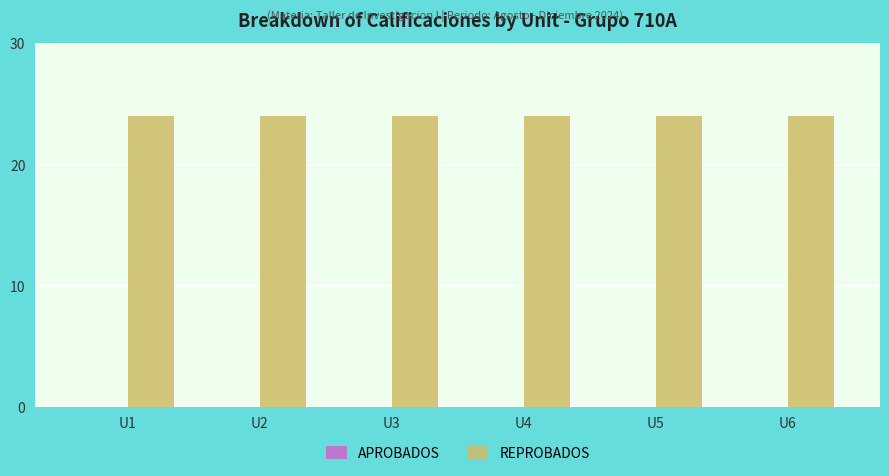

Reading left to right, transcribe all the data shown in this chart.

APROBADOS: 0	0	0	0	0	0
REPROBADOS: 24	24	24	24	24	24